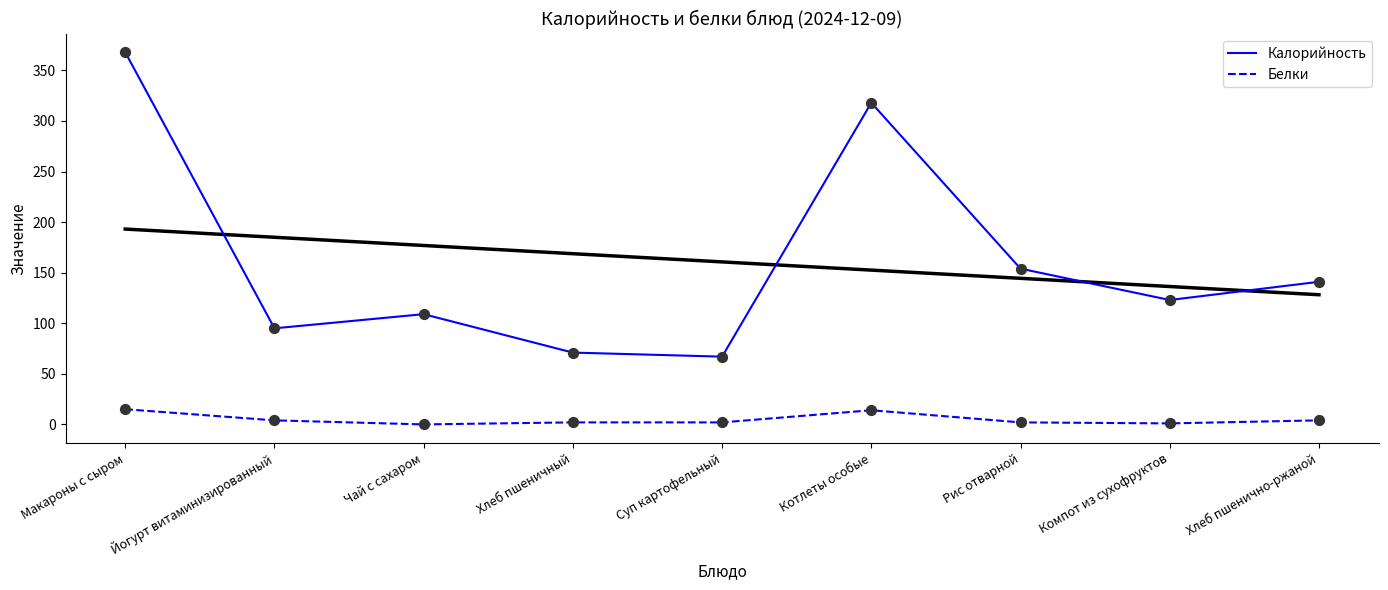

What are all the series names shown in the legend?

Калорийность, Белки